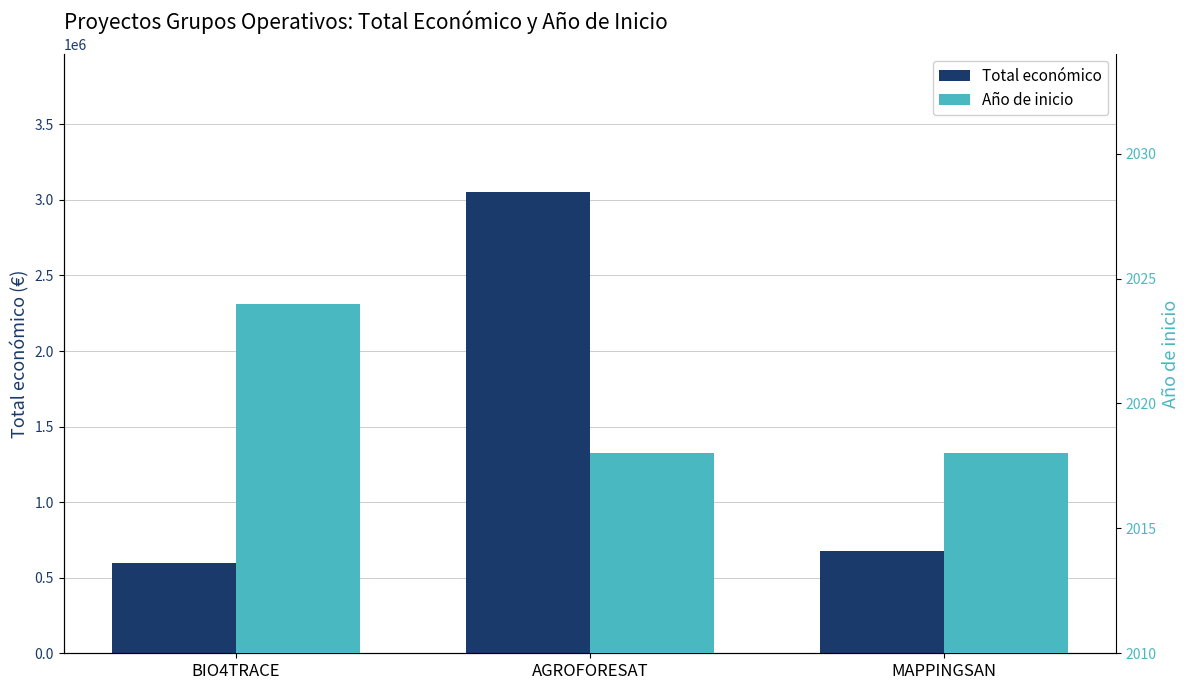

Rank the series at BIO4TRACE from highest to lowest value.

Total económico, Año de inicio